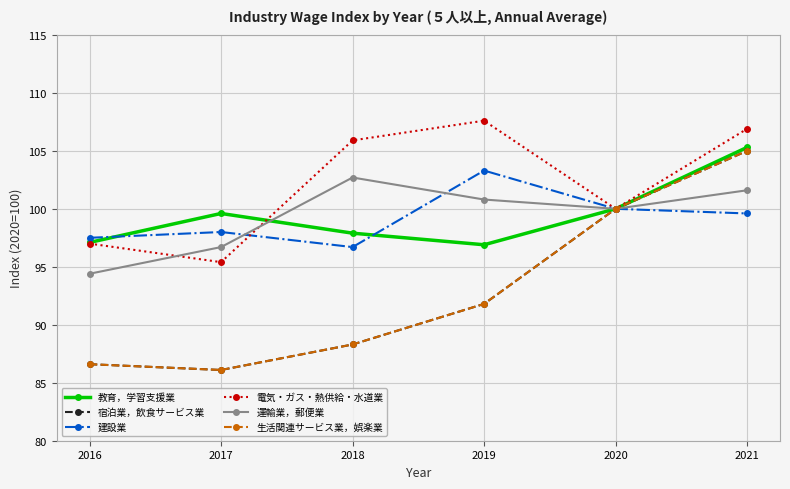

Is this an area chart (filled region under the line)?

No